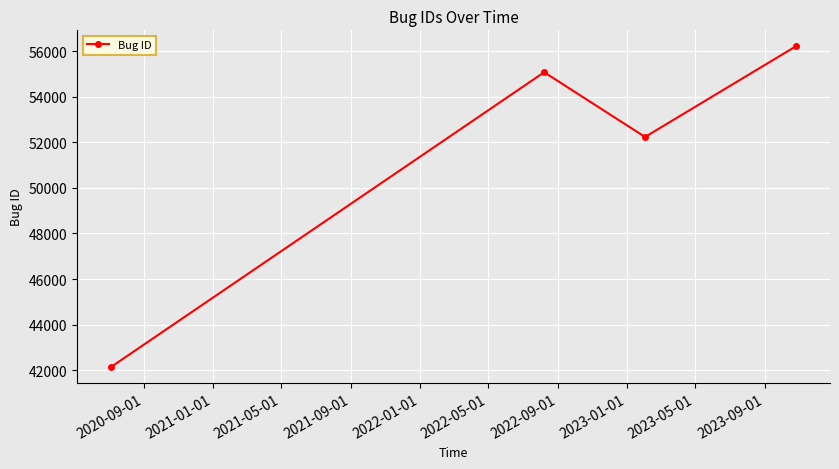

What is the value of the 2nd point from the left?

55070